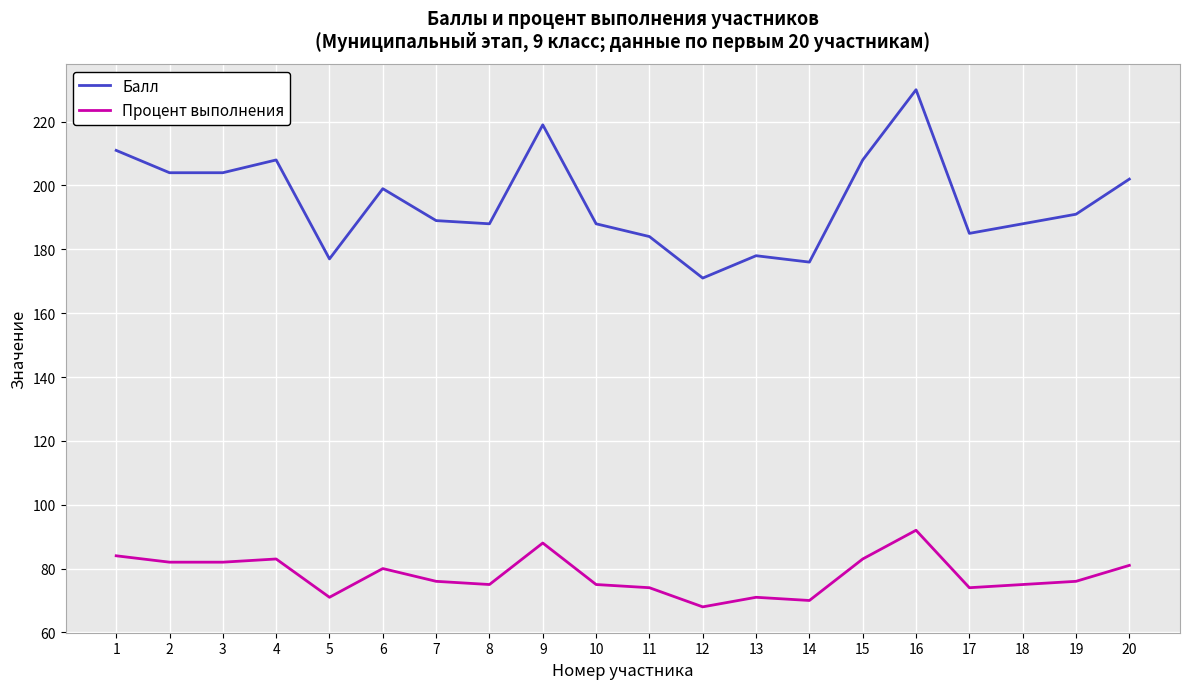

What is the difference between the maximum and second lowest values in the Балл series?

54